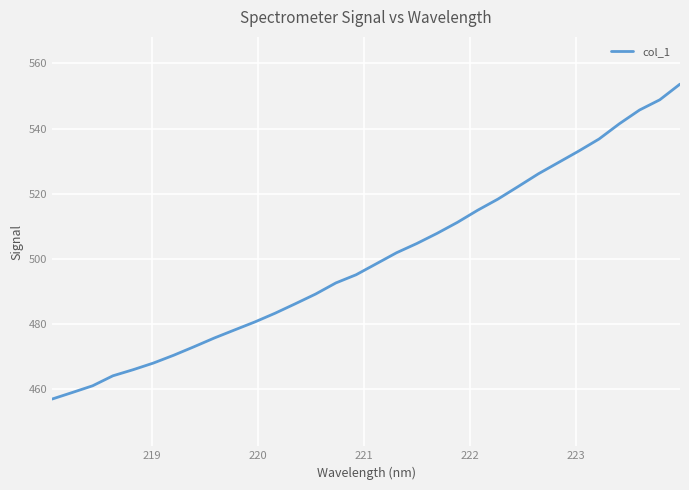

What is the greatest value displayed?

553.7